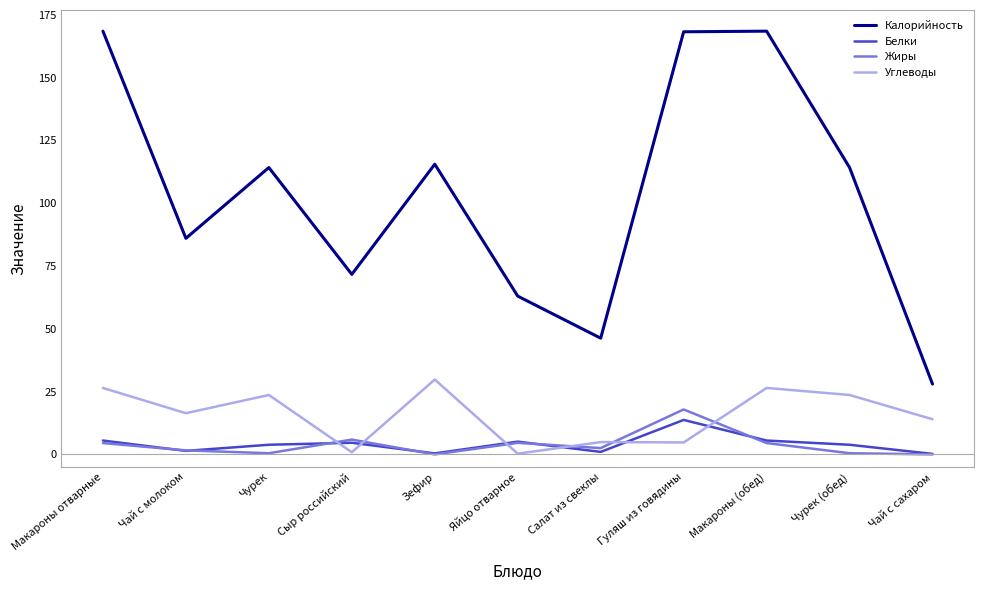

What is the difference between the second highest and second lowest values in the Углеводы series?

25.6